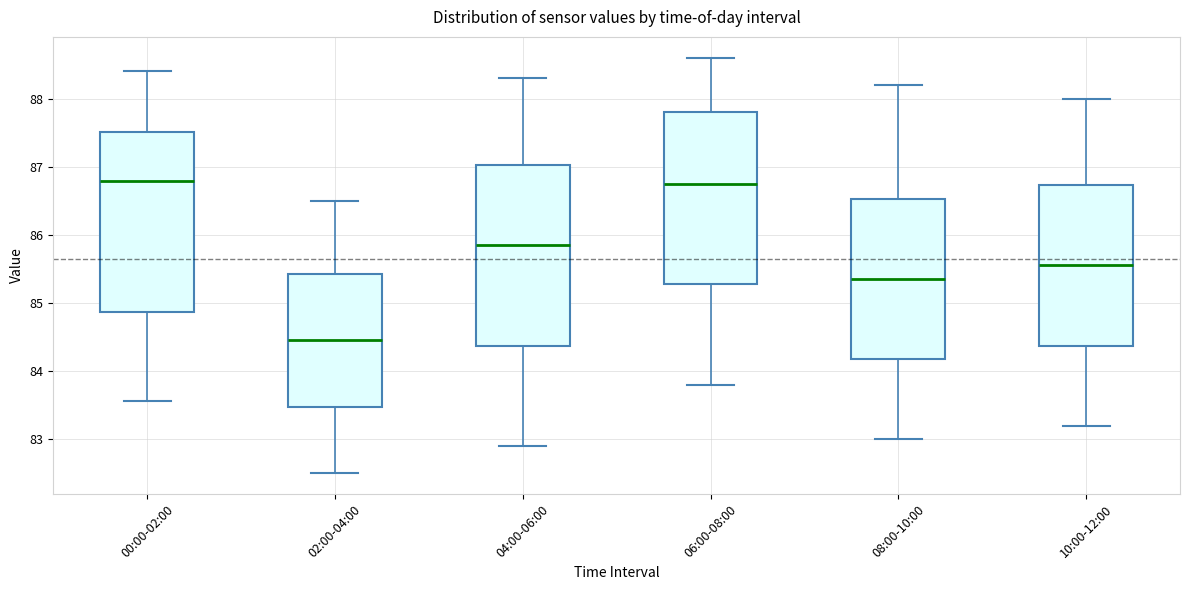

Reading left to right, transcribe this box plot: for each box, give where its median line is, the range the box spans, and where its two whiskers end, as read against the y-axis. The values are not printed on the chart, so give them approximately, as read against the axis.

00:00-02:00: median 86.8, box 84.9 to 87.5, whiskers 83.6 to 88.4
02:00-04:00: median 84.5, box 83.5 to 85.4, whiskers 82.5 to 86.5
04:00-06:00: median 85.9, box 84.4 to 87.0, whiskers 82.9 to 88.3
06:00-08:00: median 86.8, box 85.3 to 87.8, whiskers 83.8 to 88.6
08:00-10:00: median 85.4, box 84.2 to 86.5, whiskers 83.0 to 88.2
10:00-12:00: median 85.6, box 84.4 to 86.7, whiskers 83.2 to 88.0